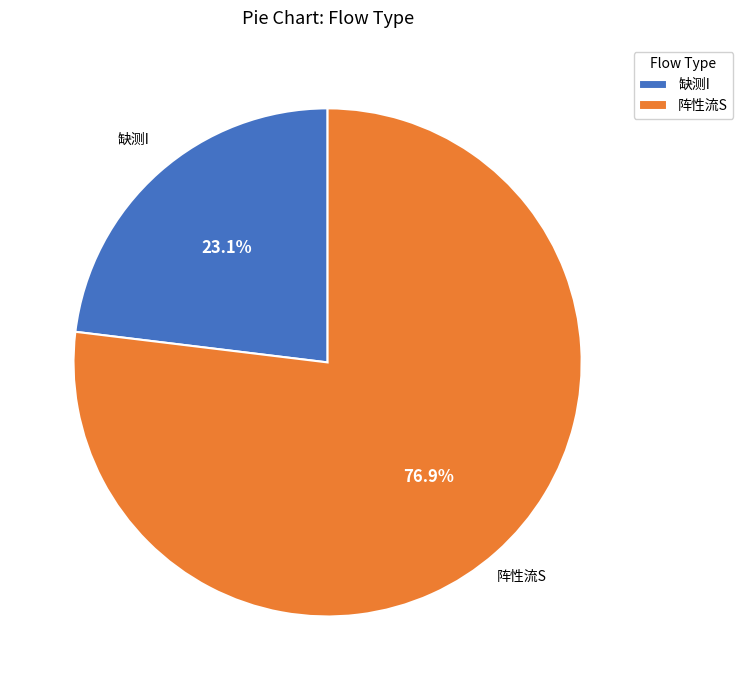

Is it true that 阵性流S is 77% of the pie?

True